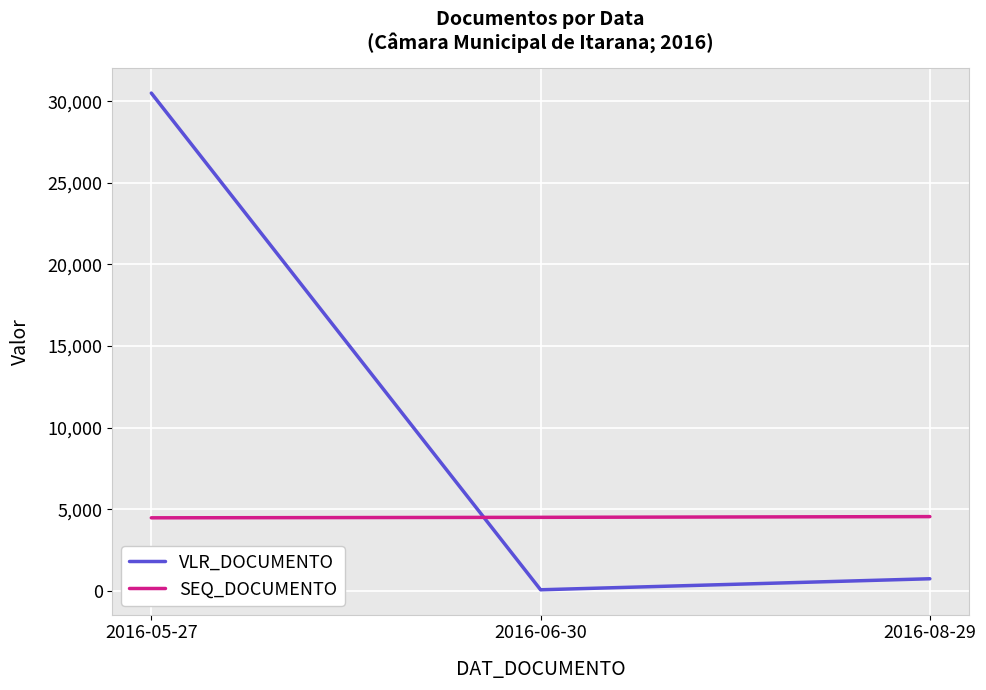

The value of SEQ_DOCUMENTO at 2016-08-29 is 1205. True or false?

False